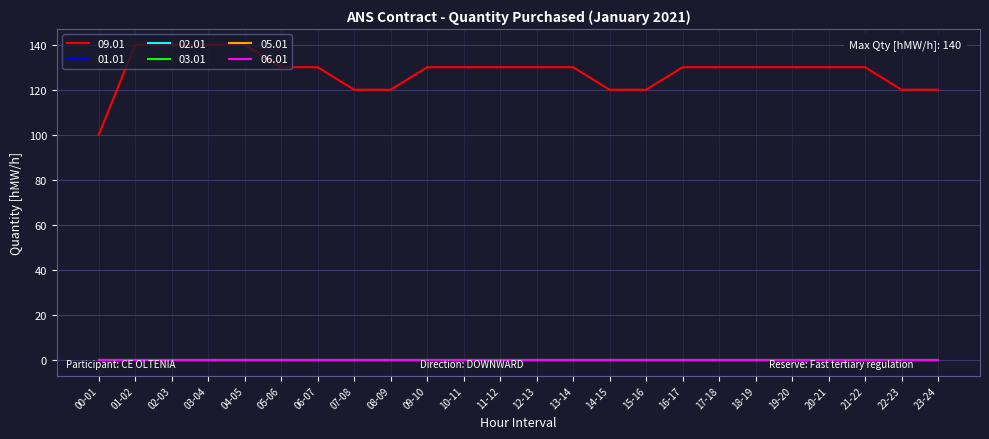

Does the chart have visible grid lines?

Yes